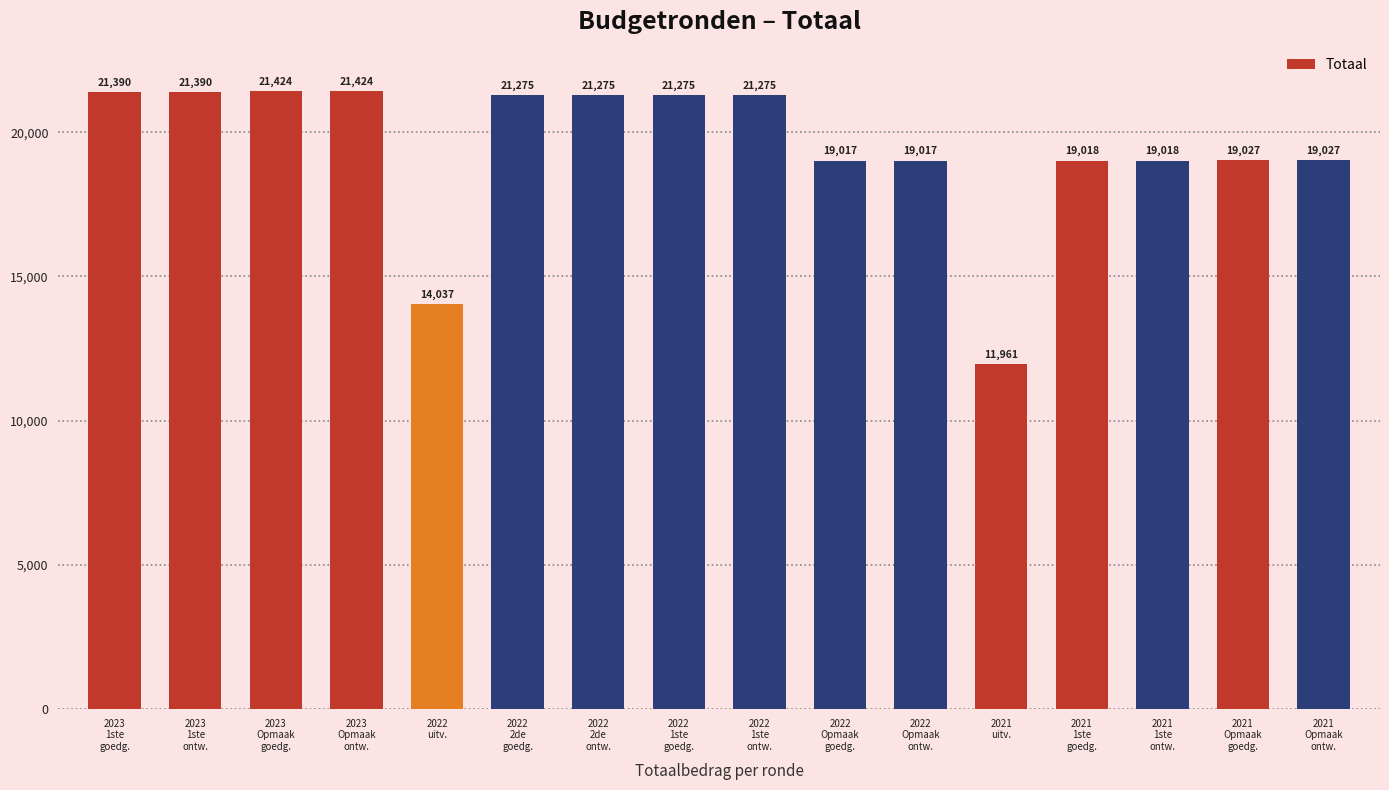

What is the smallest value displayed?

11961